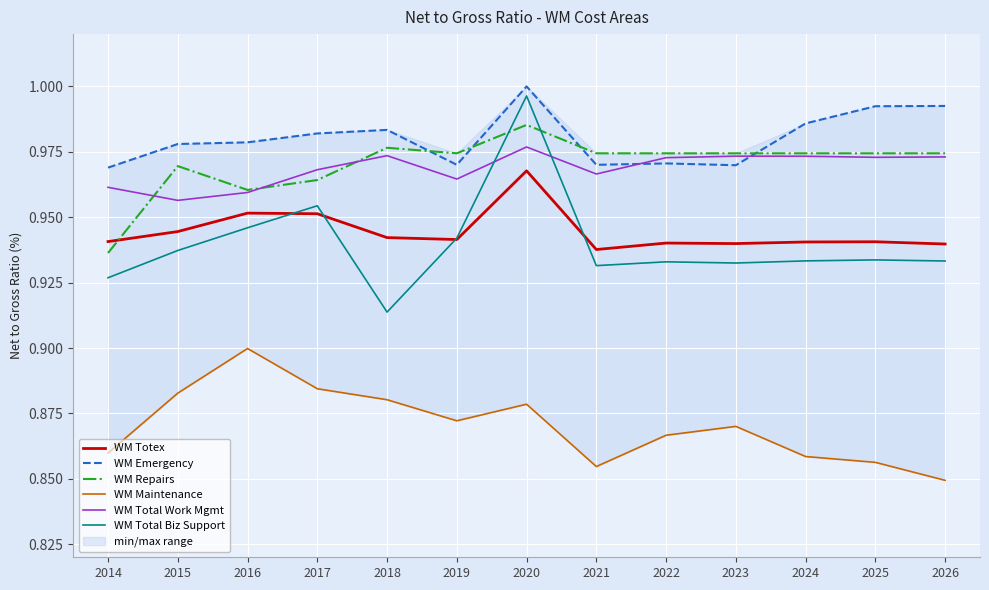

Reading left to right, list all the values displayed in this chart.

WM Totex: 2014=0.9	2015=0.9	2016=1.0	2017=1.0	2018=0.9	2019=0.9	2020=1.0	2021=0.9	2022=0.9	2023=0.9	2024=0.9	2025=0.9	2026=0.9
WM Emergency: 2014=1.0	2015=1.0	2016=1.0	2017=1.0	2018=1.0	2019=1.0	2020=1.0	2021=1.0	2022=1.0	2023=1.0	2024=1.0	2025=1.0	2026=1.0
WM Repairs: 2014=0.9	2015=1.0	2016=1.0	2017=1.0	2018=1.0	2019=1.0	2020=1.0	2021=1.0	2022=1.0	2023=1.0	2024=1.0	2025=1.0	2026=1.0
WM Maintenance: 2014=0.9	2015=0.9	2016=0.9	2017=0.9	2018=0.9	2019=0.9	2020=0.9	2021=0.9	2022=0.9	2023=0.9	2024=0.9	2025=0.9	2026=0.8
WM Total Work Mgmt: 2014=1.0	2015=1.0	2016=1.0	2017=1.0	2018=1.0	2019=1.0	2020=1.0	2021=1.0	2022=1.0	2023=1.0	2024=1.0	2025=1.0	2026=1.0
WM Total Biz Support: 2014=0.9	2015=0.9	2016=0.9	2017=1.0	2018=0.9	2019=0.9	2020=1.0	2021=0.9	2022=0.9	2023=0.9	2024=0.9	2025=0.9	2026=0.9